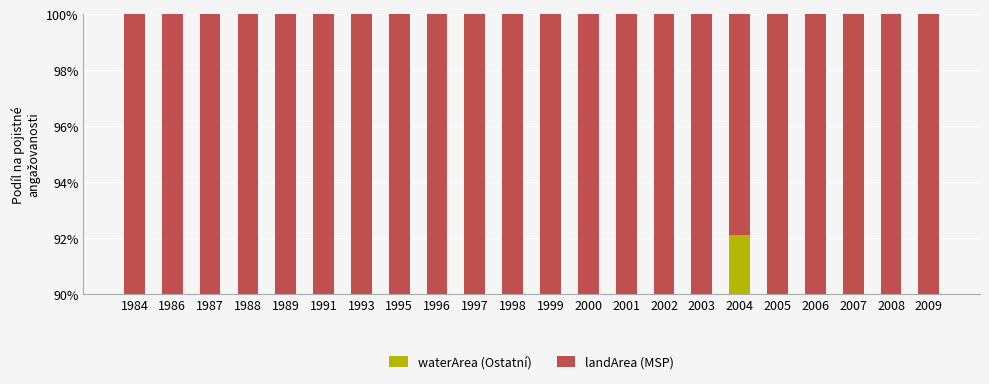

How many bars are there in each group?

2